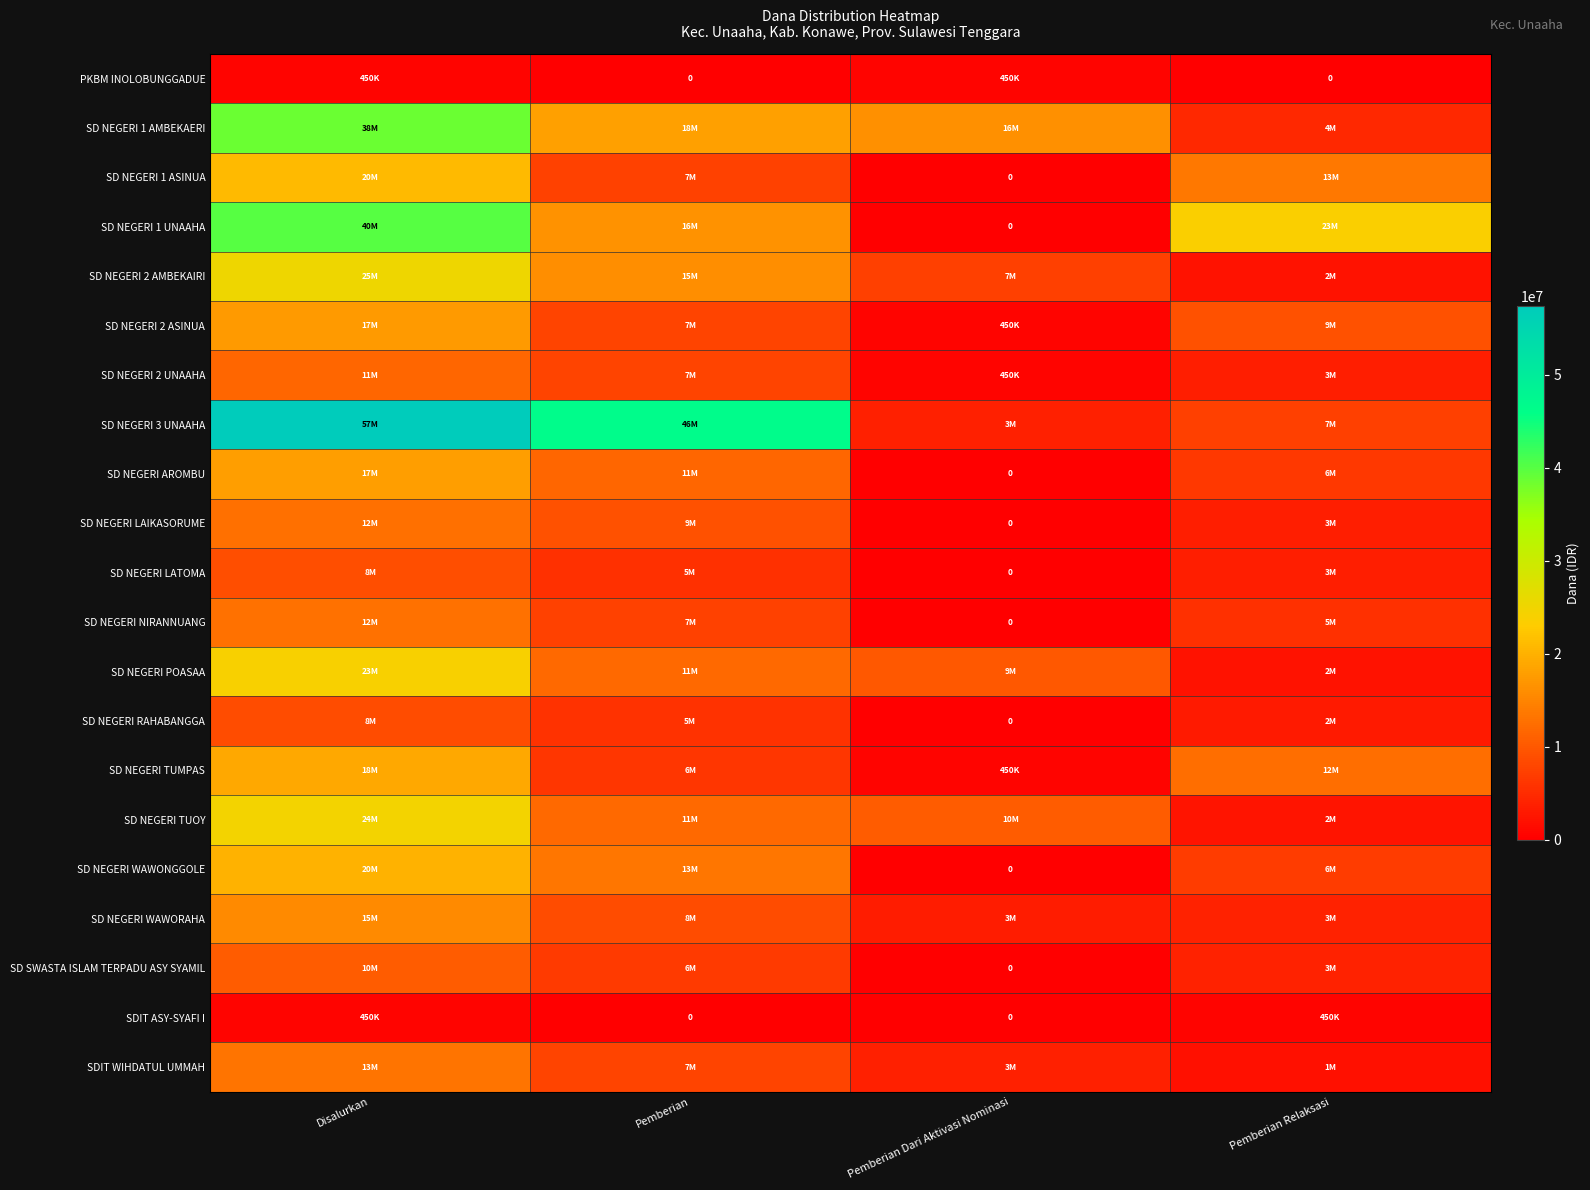

What is the sum of all SD NEGERI TUOY values?

49050000